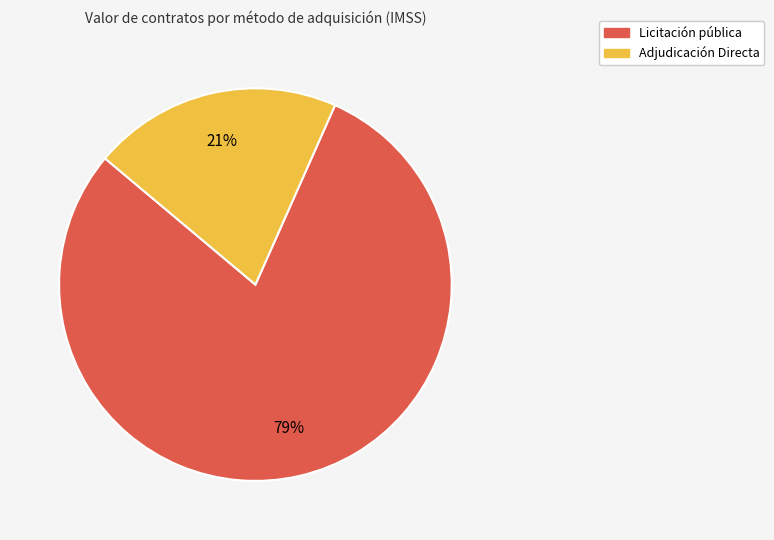

What is the smallest slice in the pie chart?

Adjudicación Directa